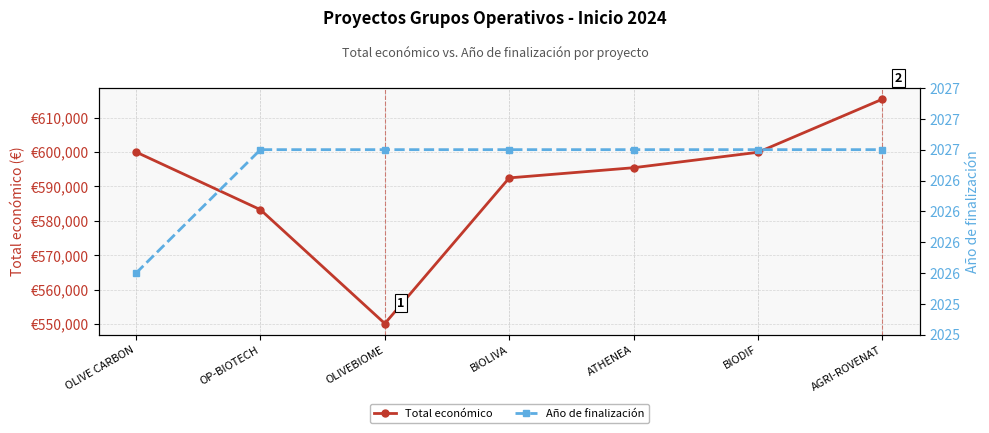

Is this an area chart (filled region under the line)?

No